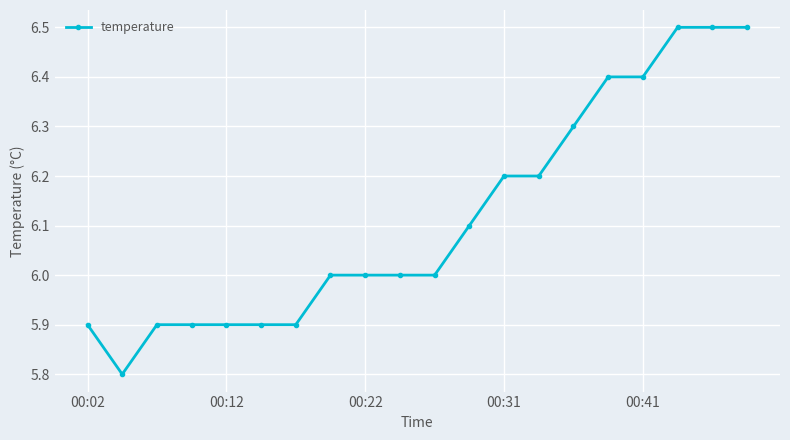

What is the minimum value shown in the chart?

5.8